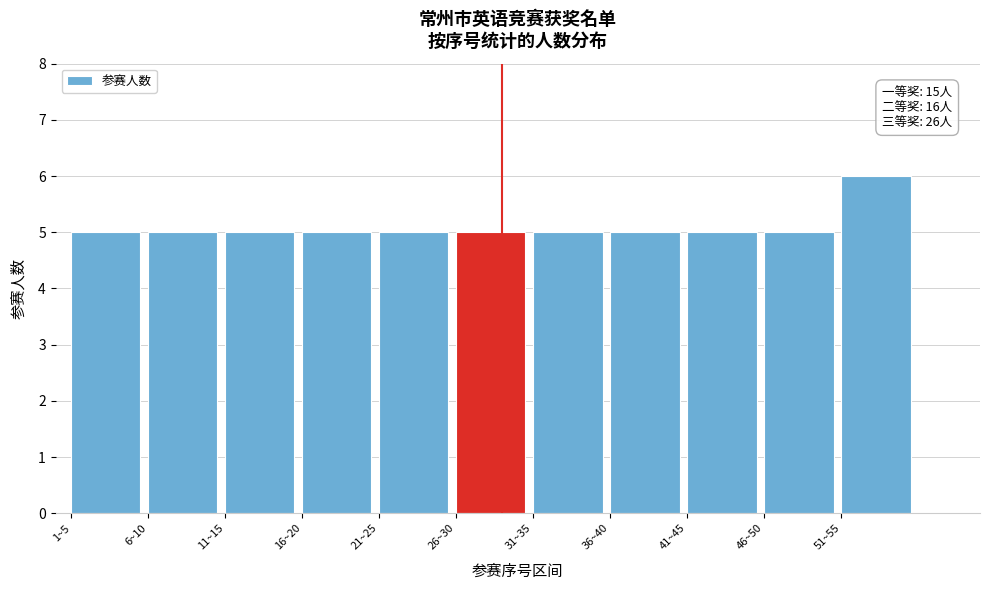

Reading left to right, what are all the values shown in this chart?

1~5=5	6~10=5	11~15=5	16~20=5	21~25=5	26~30=5	31~35=5	36~40=5	41~45=5	46~50=5	51~55=6